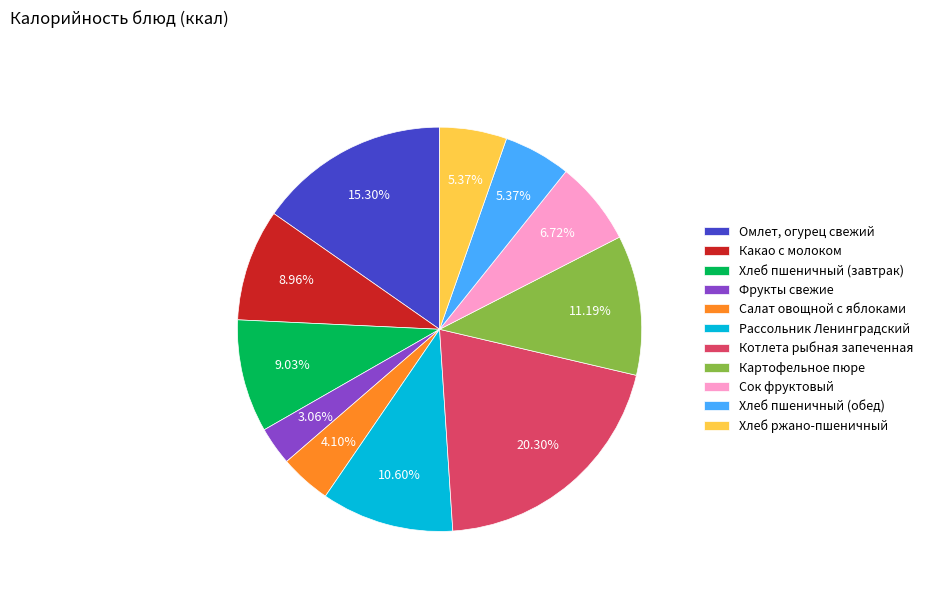

Is Сок фруктовый the majority of the pie?

No